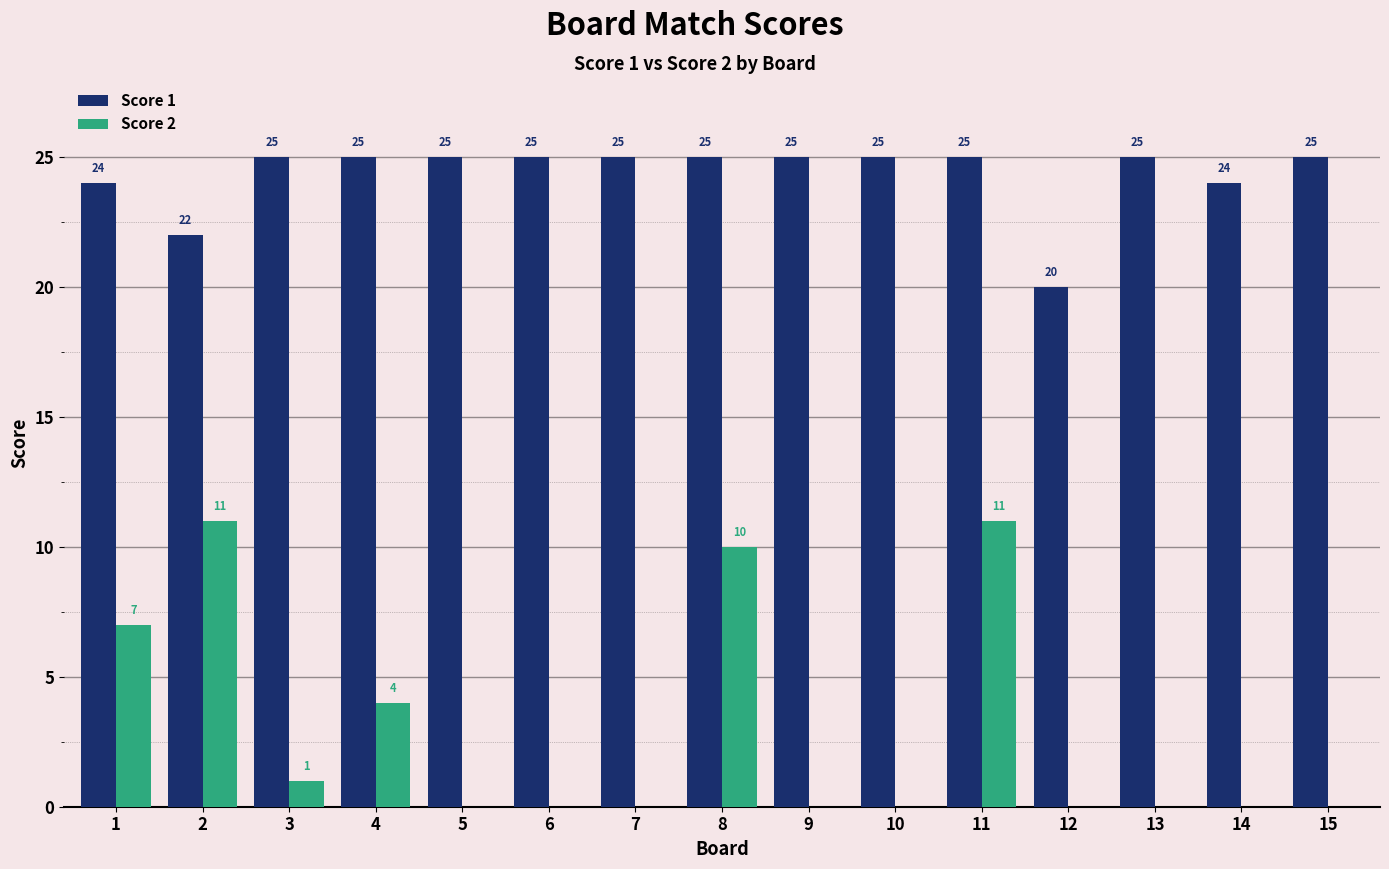

What is the sum of the Score 2 values at 8 and 13?

10